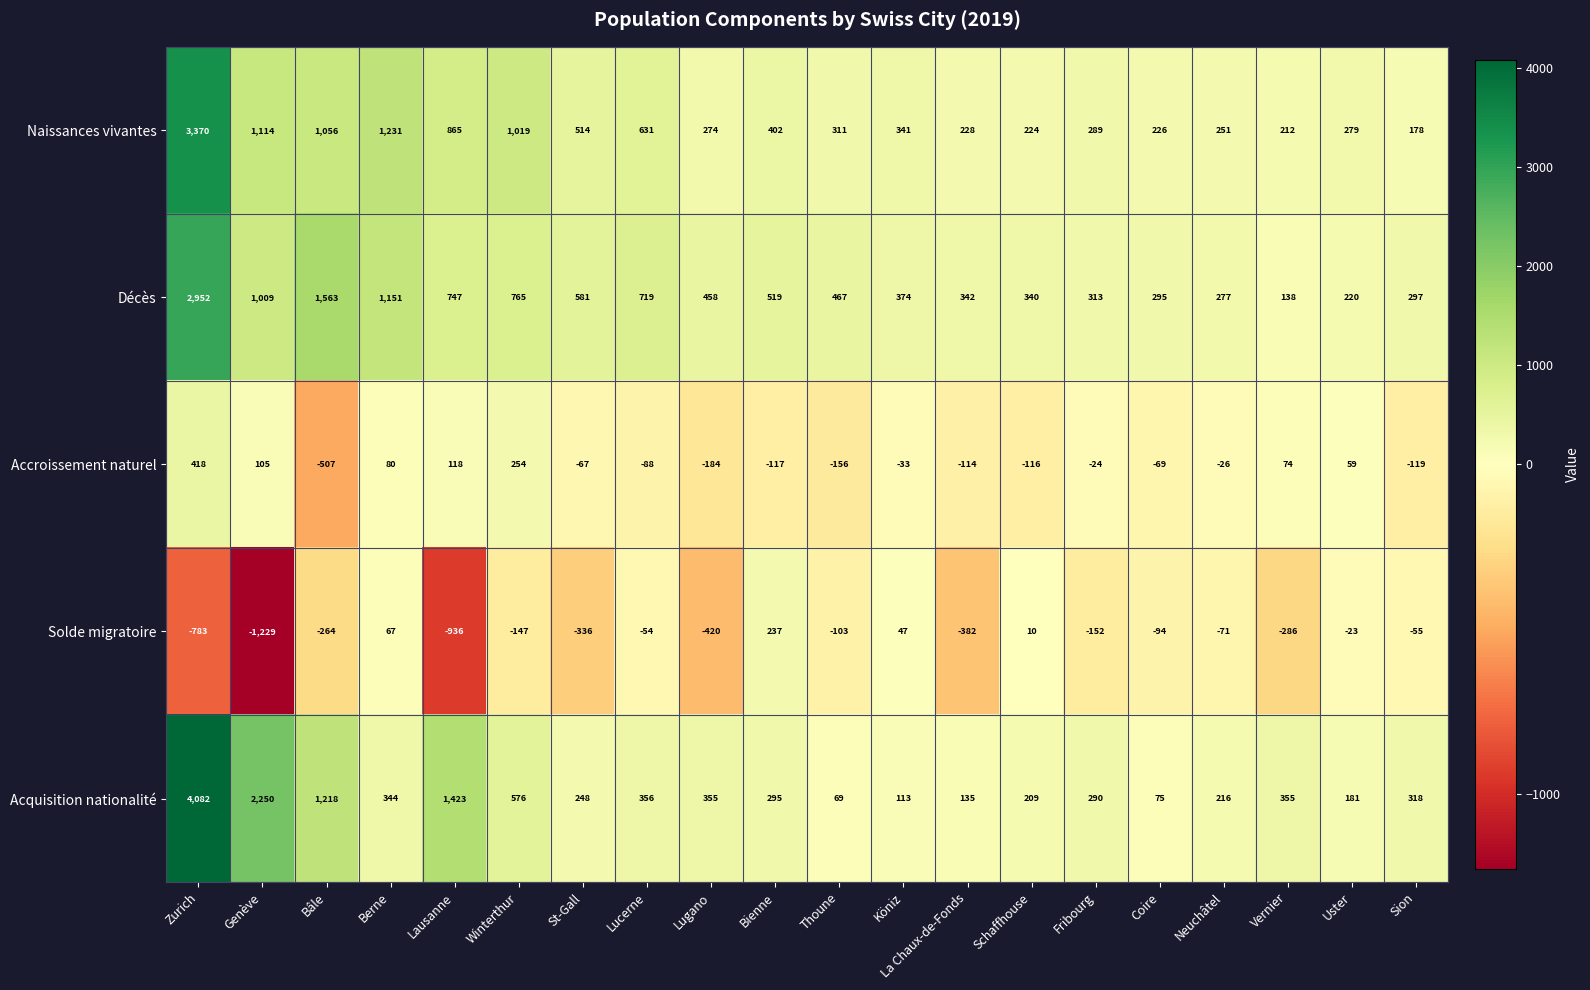

Rank the series by their maximum value, from lowest to highest.

Solde migratoire, Accroissement naturel, Décès, Naissances vivantes, Acquisition nationalité